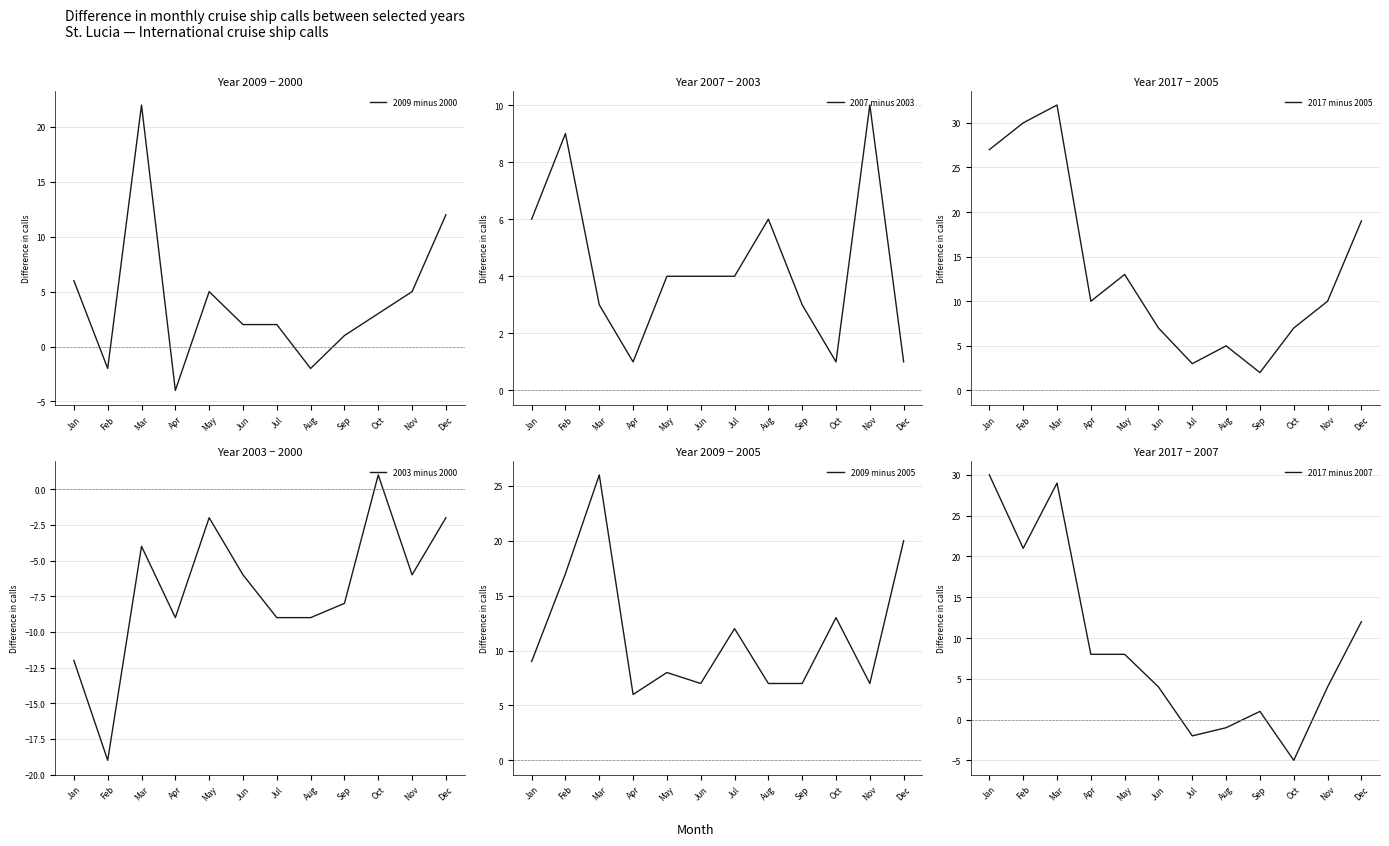

How many 2007 minus 2003 values are between 3 and 6?

7